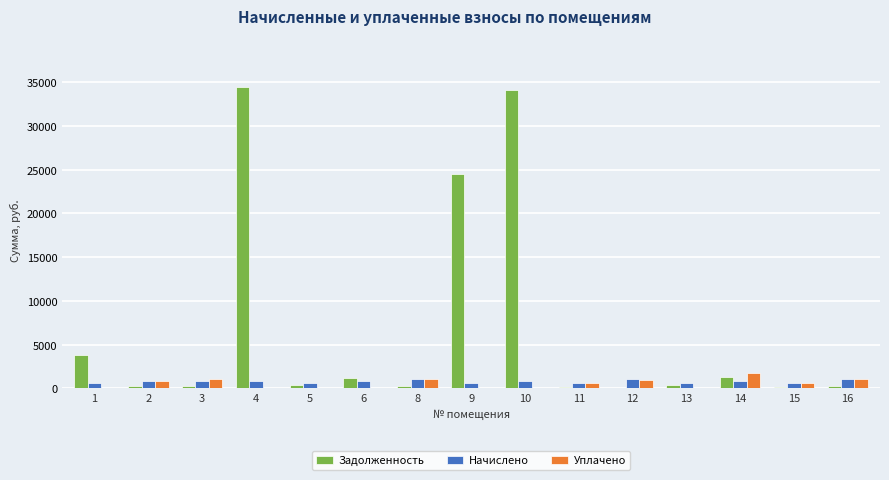

What is the sum of all Начислено values?

11944.1